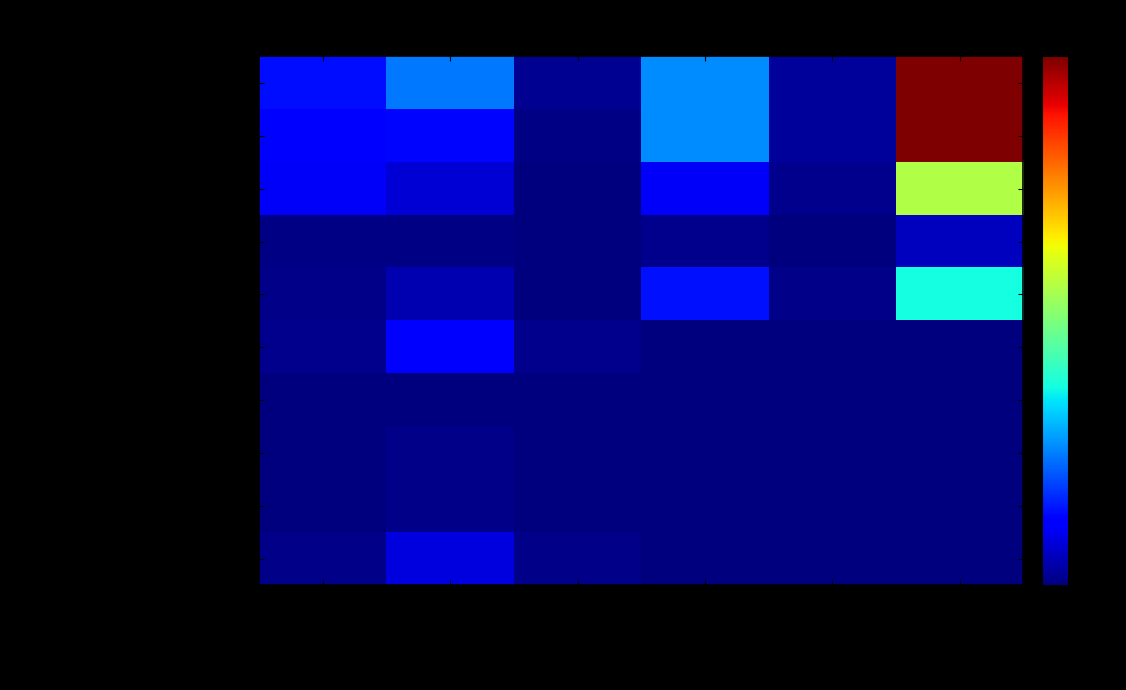

What is the difference between the highest and lowest values at Nutzflaeche (1000 m2)?

1009.7